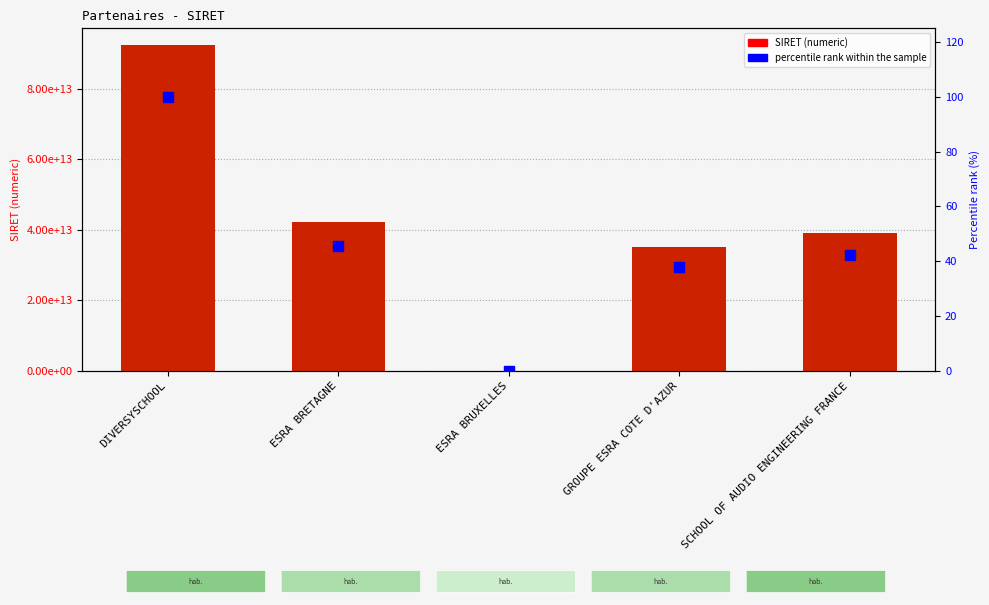

Reading left to right, extract all data points from this chart.

SIRET: DIVERSYSCHOOL=92523583000013.0	ESRA BRETAGNE=42291715300013.0	ESRA BRUXELLES=0.0	GROUPE ESRA COTE D'AZUR=35143056600015.0	SCHOOL OF AUDIO ENGINEERING FRANCE=39020328900017.0
percentile rank within the sample: DIVERSYSCHOOL=100.0	ESRA BRETAGNE=45.7	ESRA BRUXELLES=0.0	GROUPE ESRA COTE D'AZUR=38.0	SCHOOL OF AUDIO ENGINEERING FRANCE=42.2